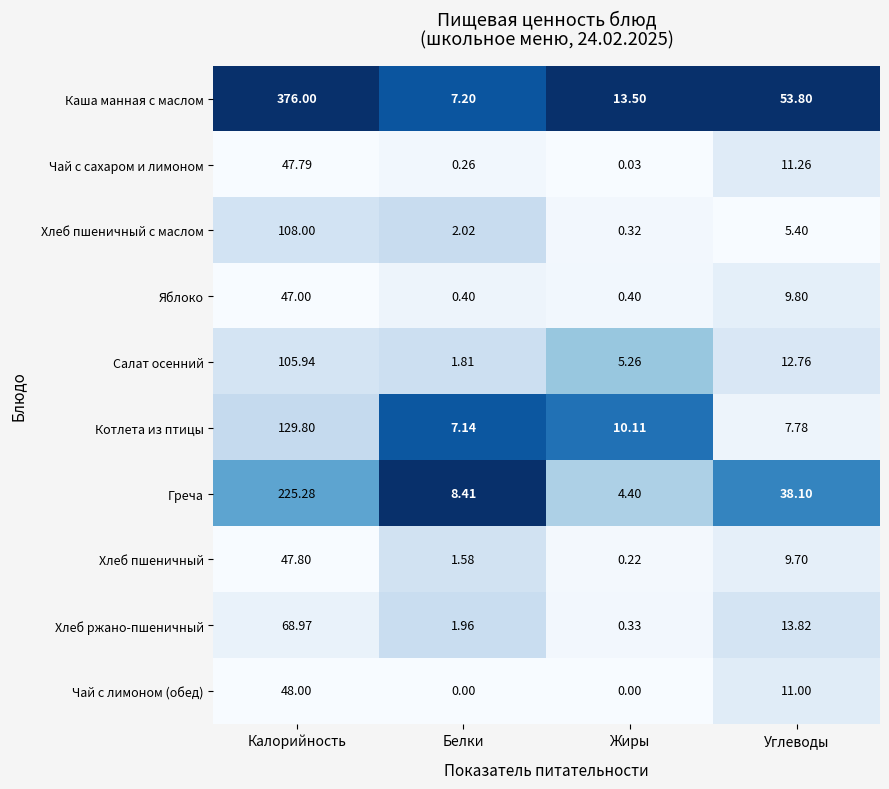

At how many categories does at least one series exceed 0?

4